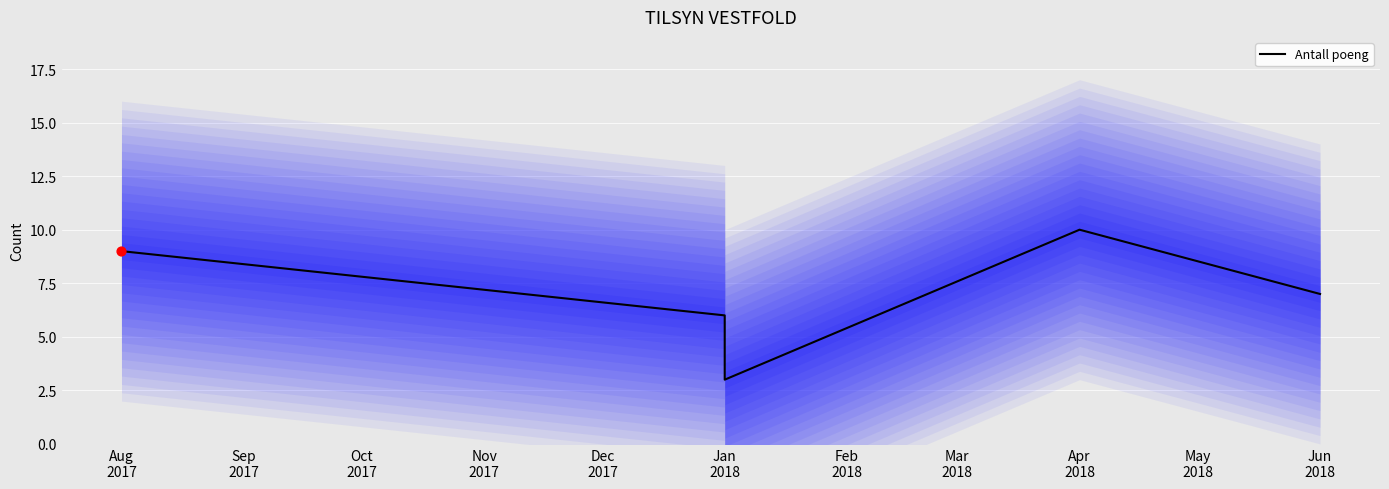

Between Dec
2017 and Oct
2017, which is larger?

Oct
2017